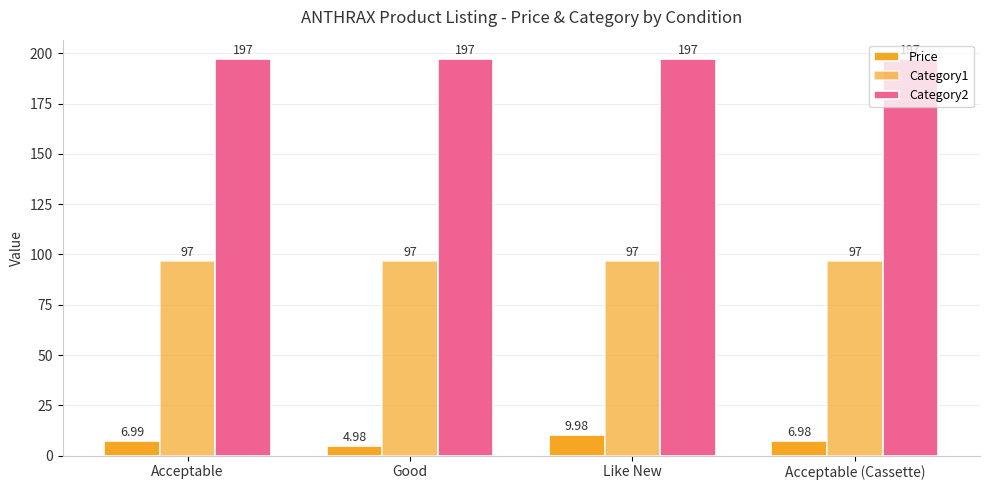

What is the sum of all Category2 values?

788.0